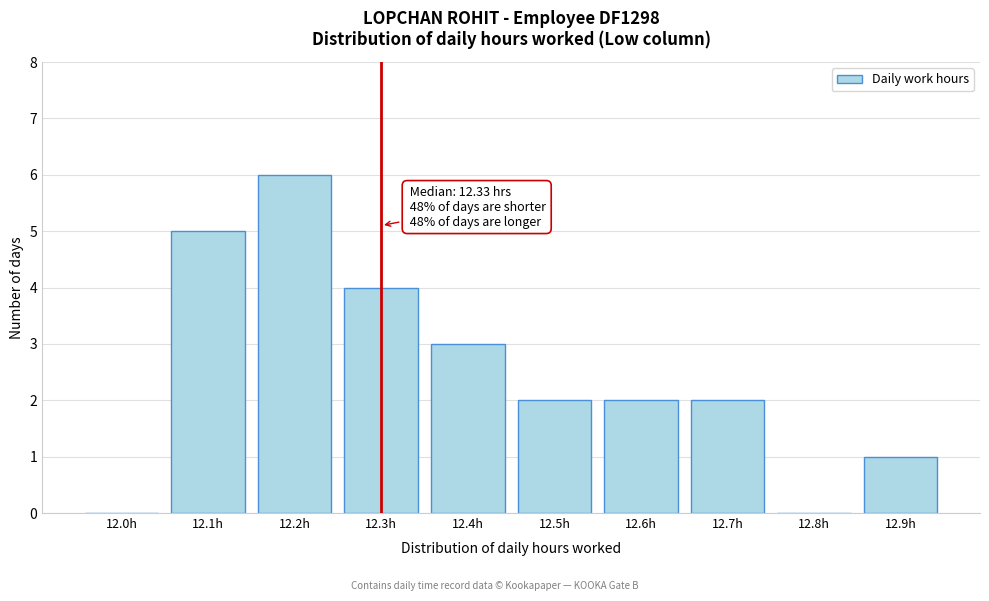

Reading left to right, what are all the values shown in this chart?

12.0h=0	12.1h=5	12.2h=6	12.3h=4	12.4h=3	12.5h=2	12.6h=2	12.7h=2	12.8h=0	12.9h=1